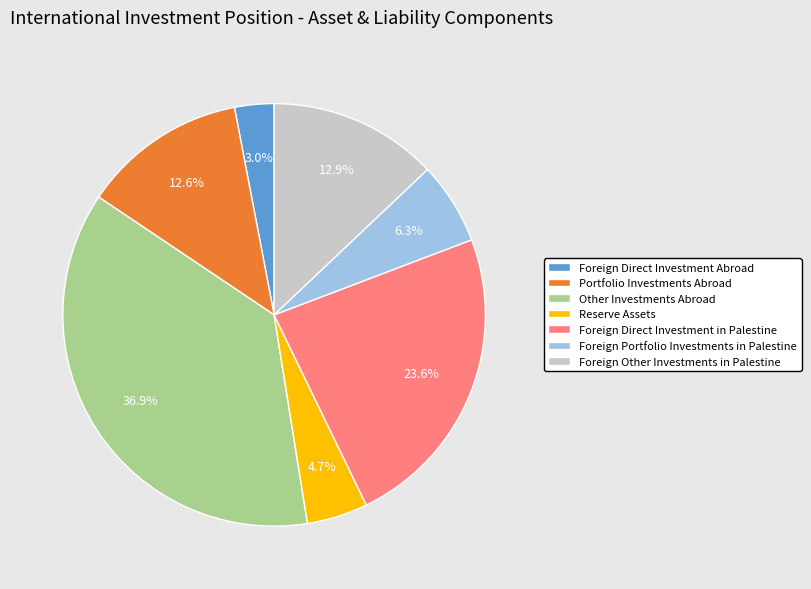

To the nearest percent, what is the difference between the largest and smallest slice percentages?

34%